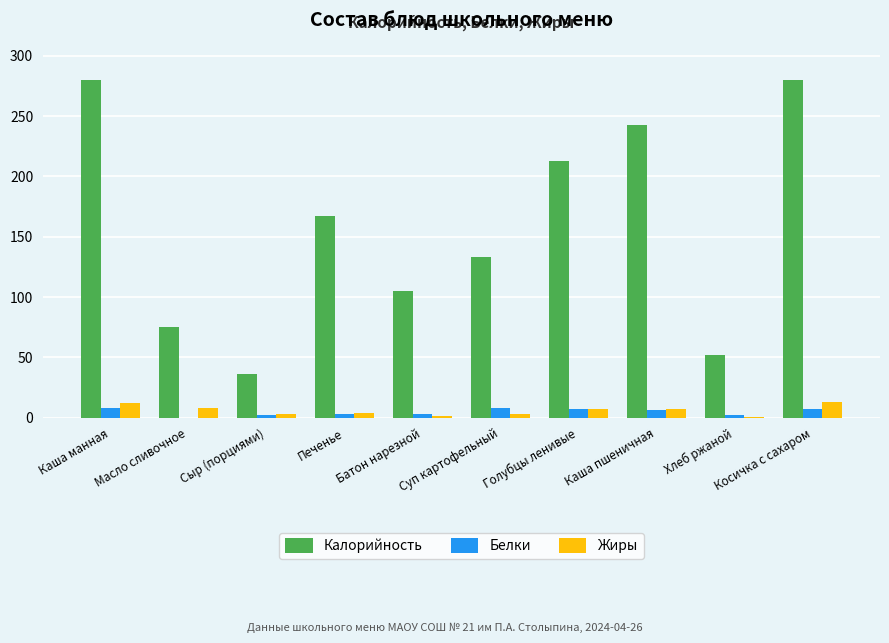

What is the total value across all series at Хлеб ржаной?

54.5